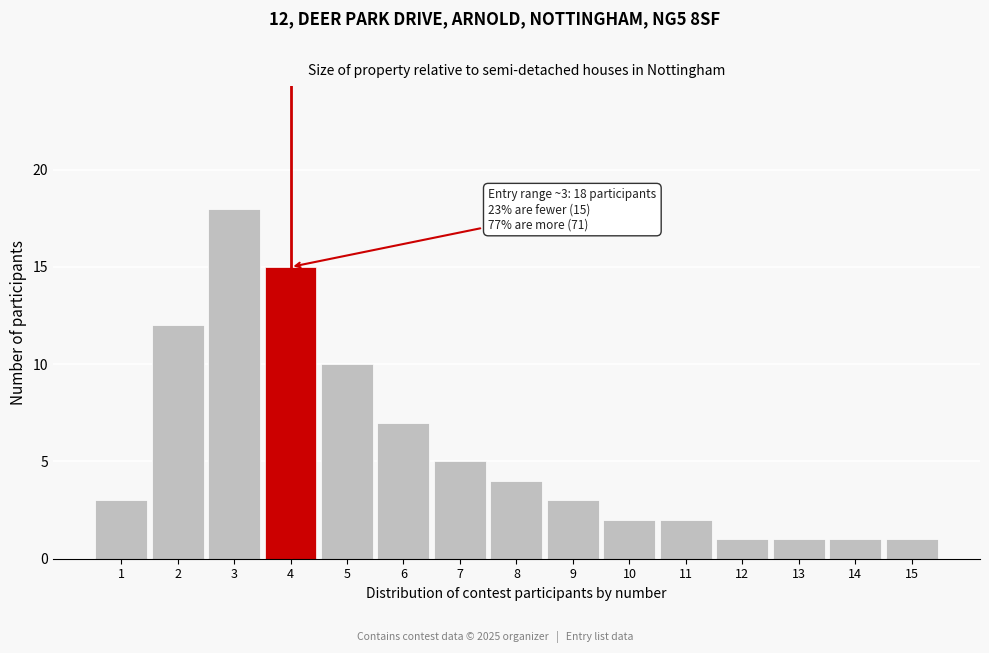

Reading right to left, list all the values displayed in this chart.

1	1	1	1	2	2	3	4	5	7	10	15	18	12	3